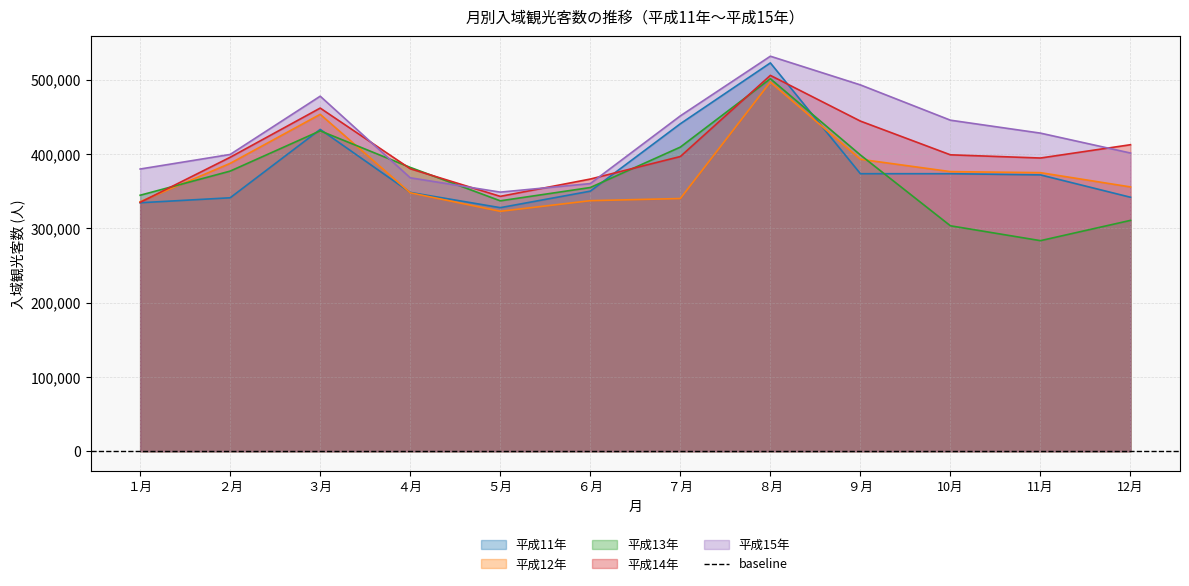

The 平成13年 series shows 382000 at ４月. True or false?

True